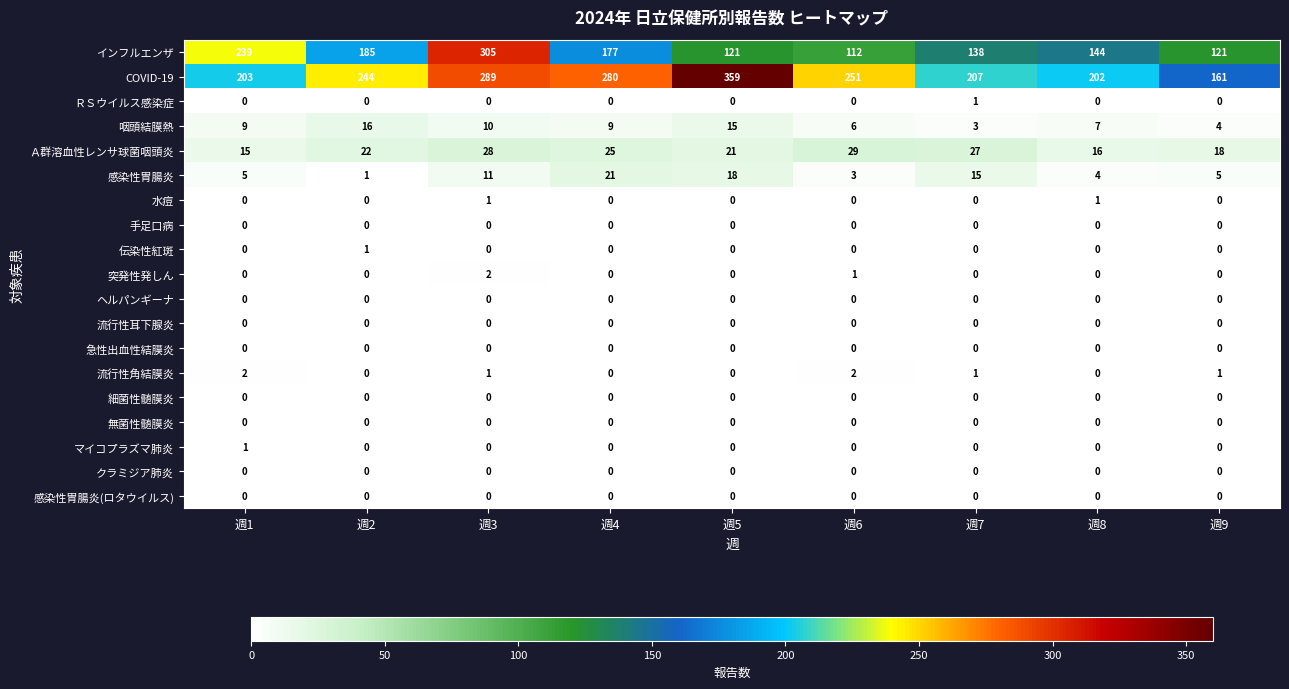

Between 週7 and 週9, which series saw the biggest shift?

COVID-19